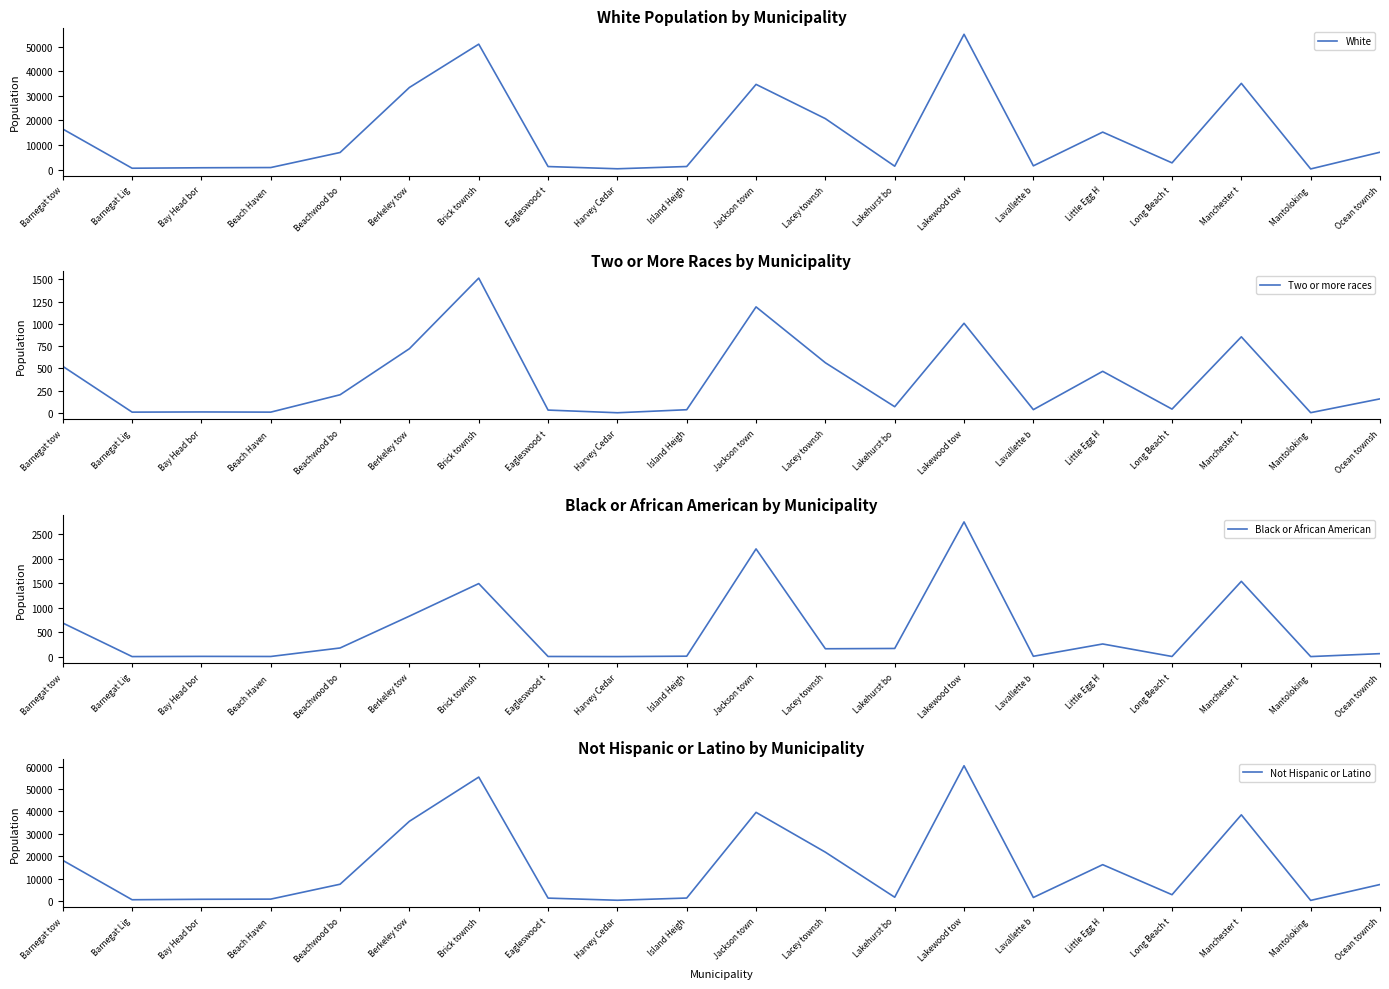

At which category does White reach its first local valley?

Barnegat Lig